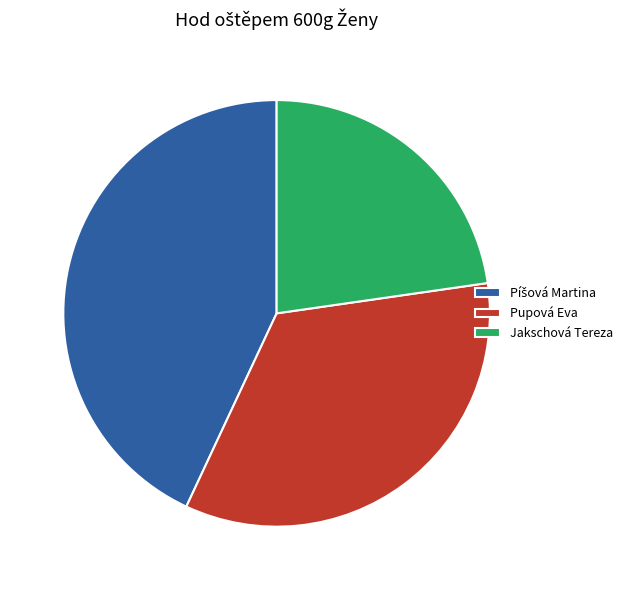

Is it true that Pupová Eva is 25% of the pie?

False